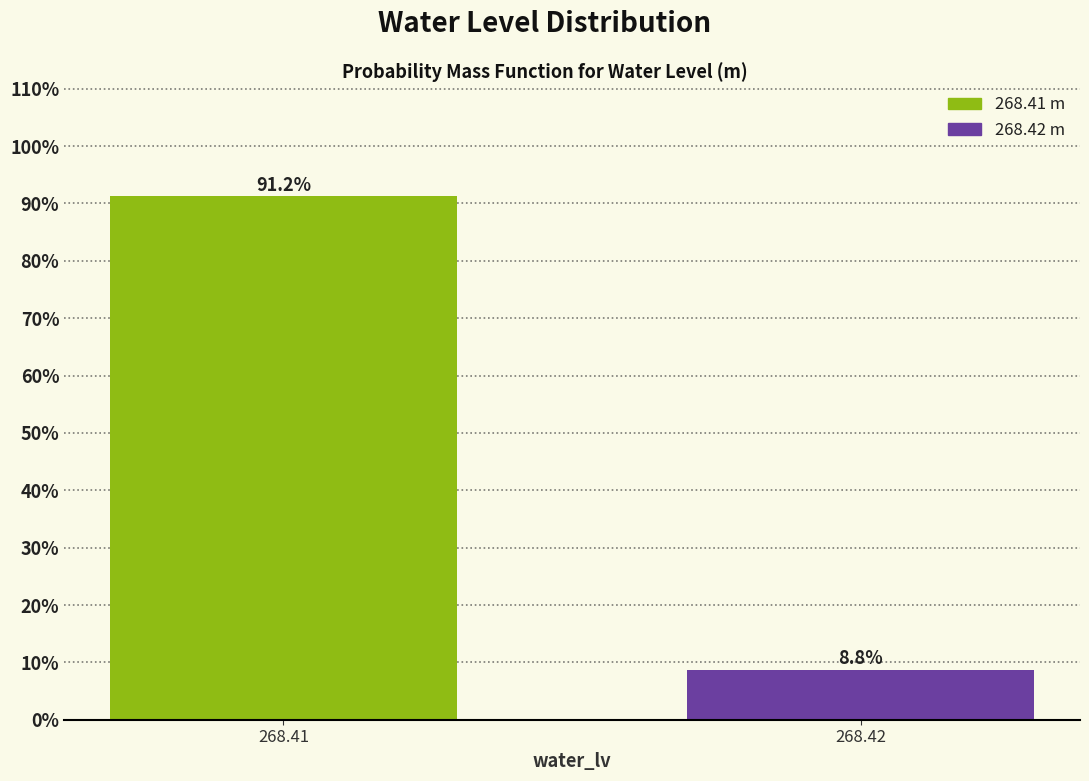

At which category does the chart reach its peak across all series?

268.41